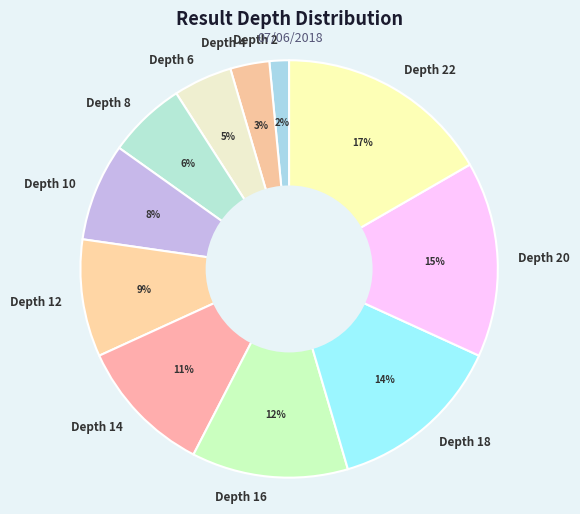

Do Depth 6 and Depth 22 together represent more than half of the pie?

No